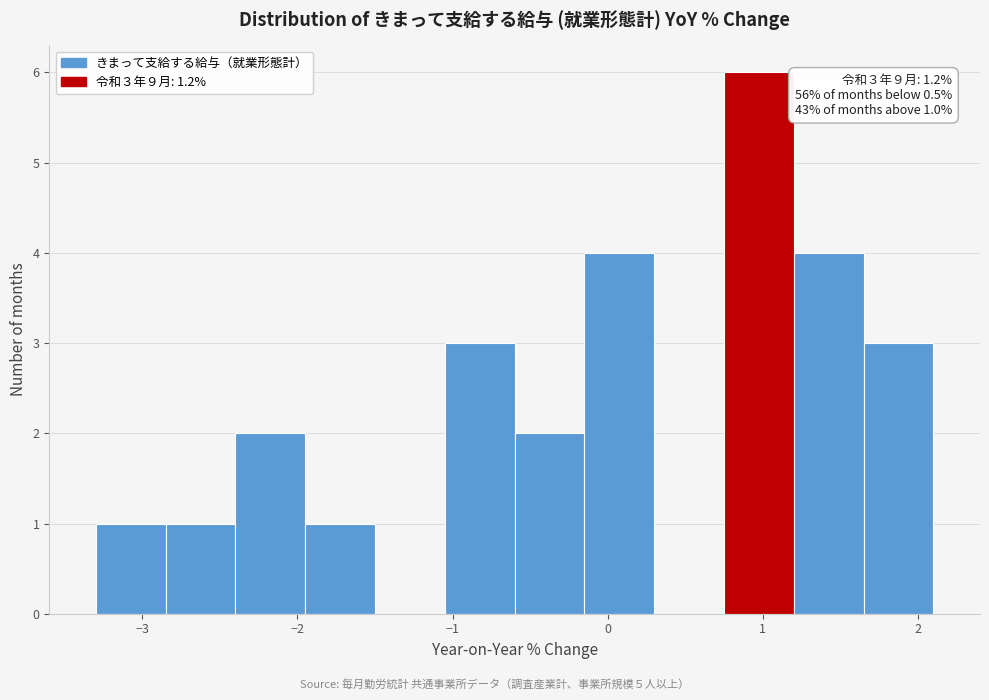

Over which range of the x-axis is the bar tallest?

0.75 to 1.20